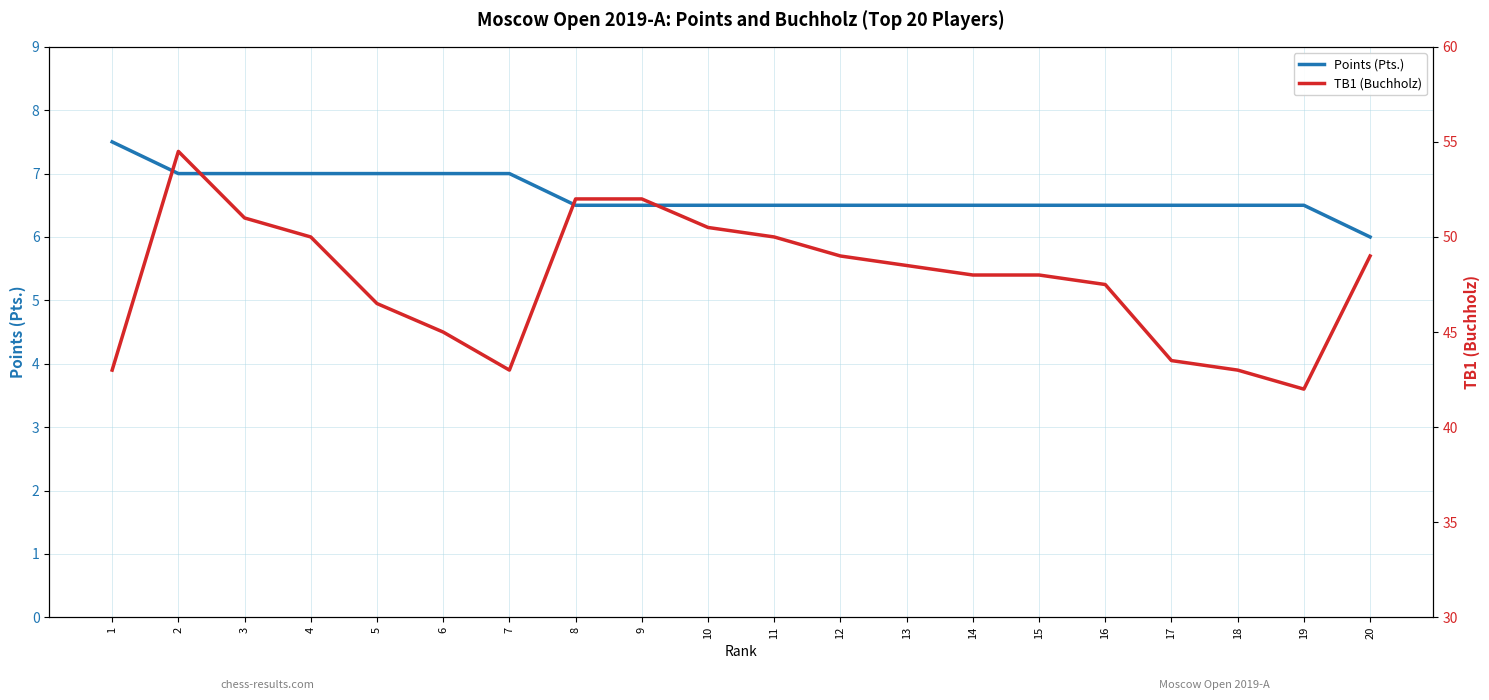

At which category does the chart reach its minimum across all series?

20